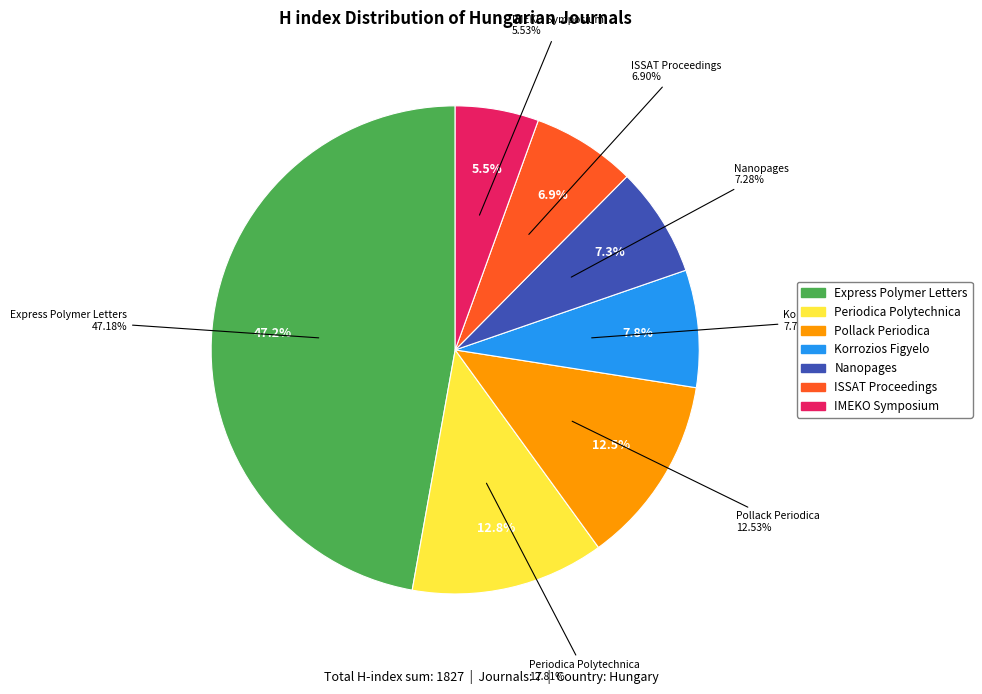

Which category has the smallest portion of the pie?

IMEKO Symposium